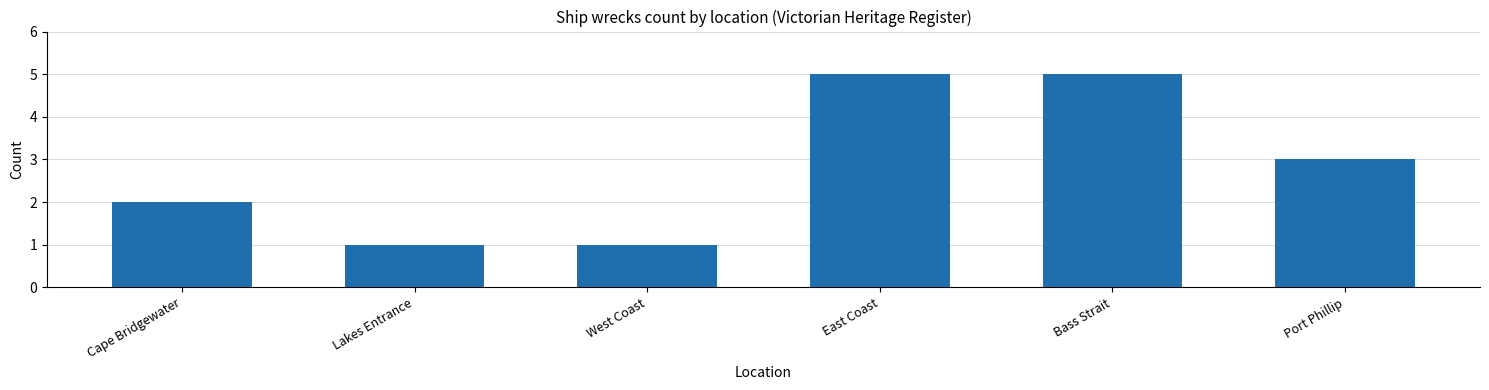

What is the difference between the maximum and minimum values?

4